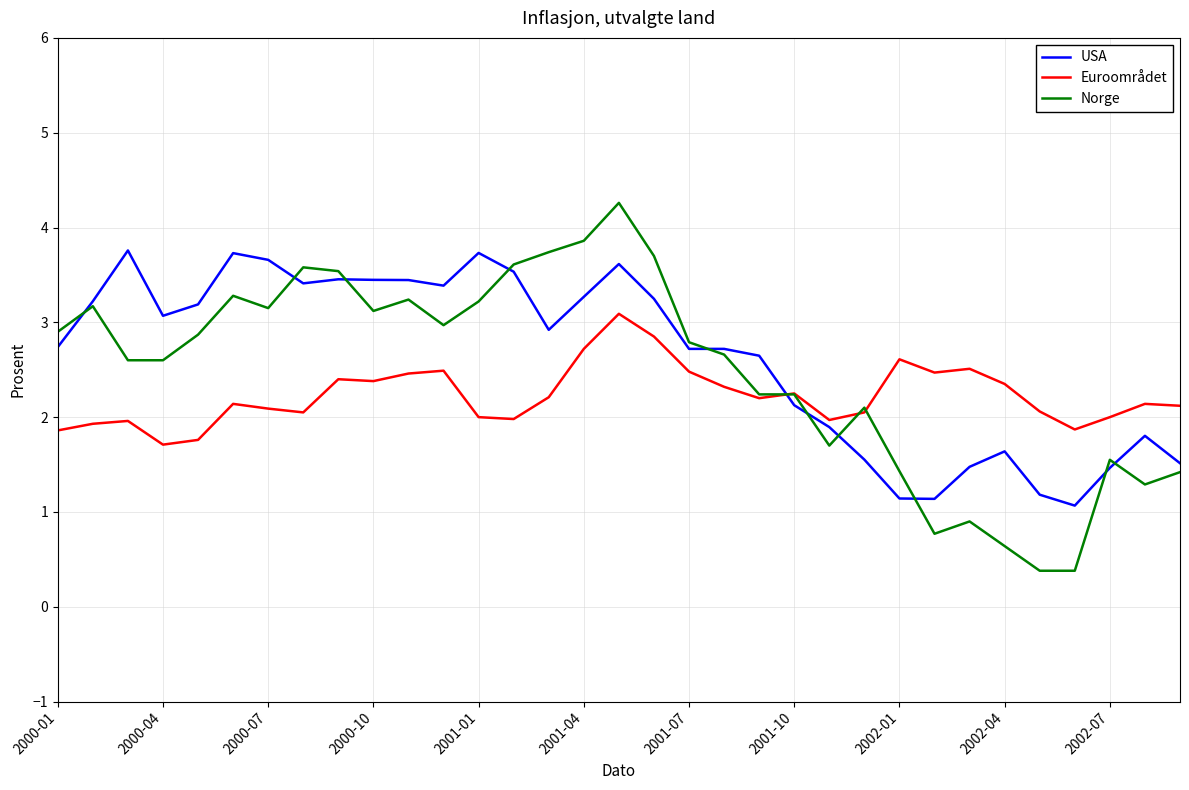

What is the smallest value displayed?

0.4